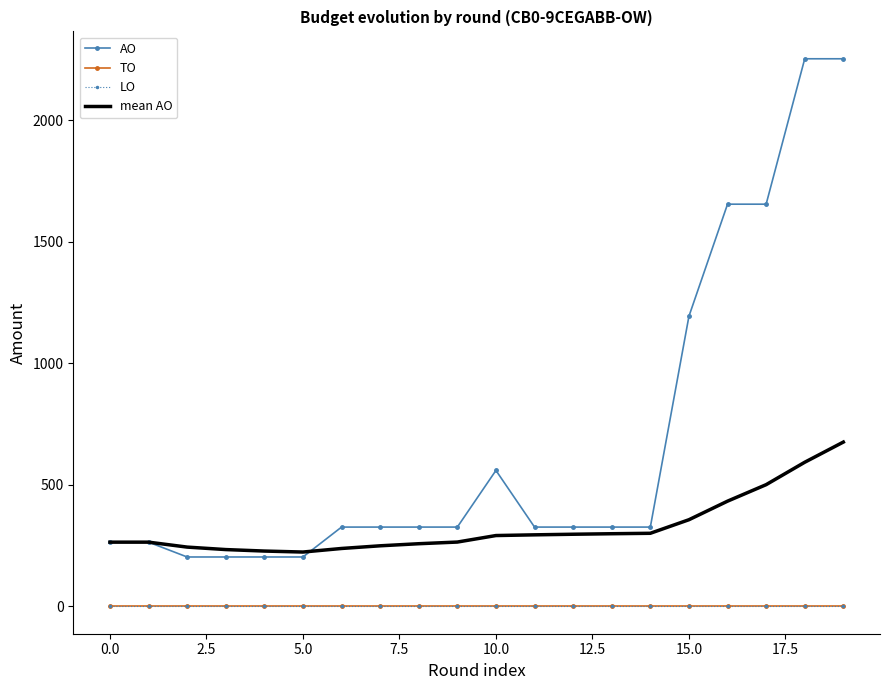

At how many categories does at least one series exceed 1066?

5